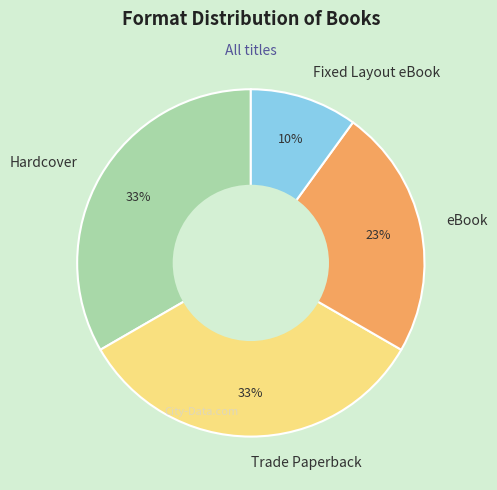

To the nearest percent, what is the difference between the Hardcover and eBook slice percentages?

10%